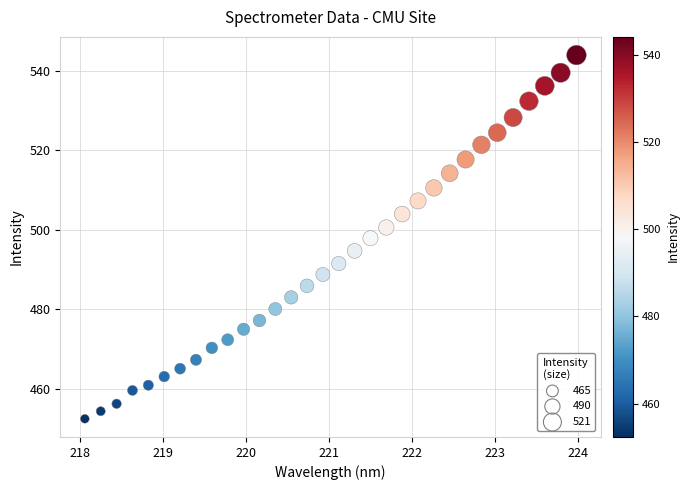

What is the range of X values (max minus min)?

5.9